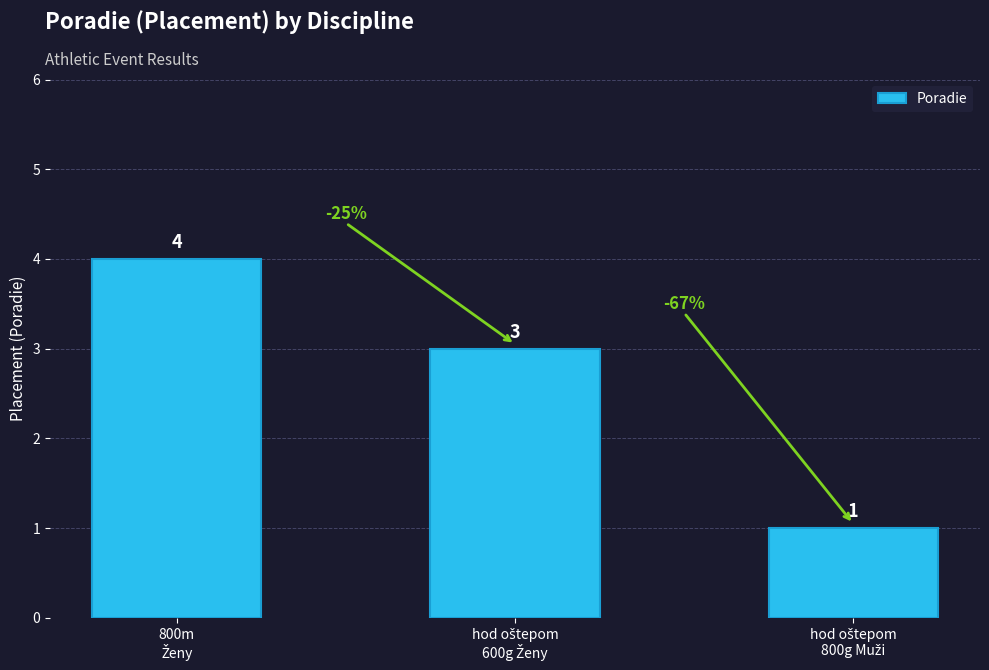

How many values are between 1 and 4?

3